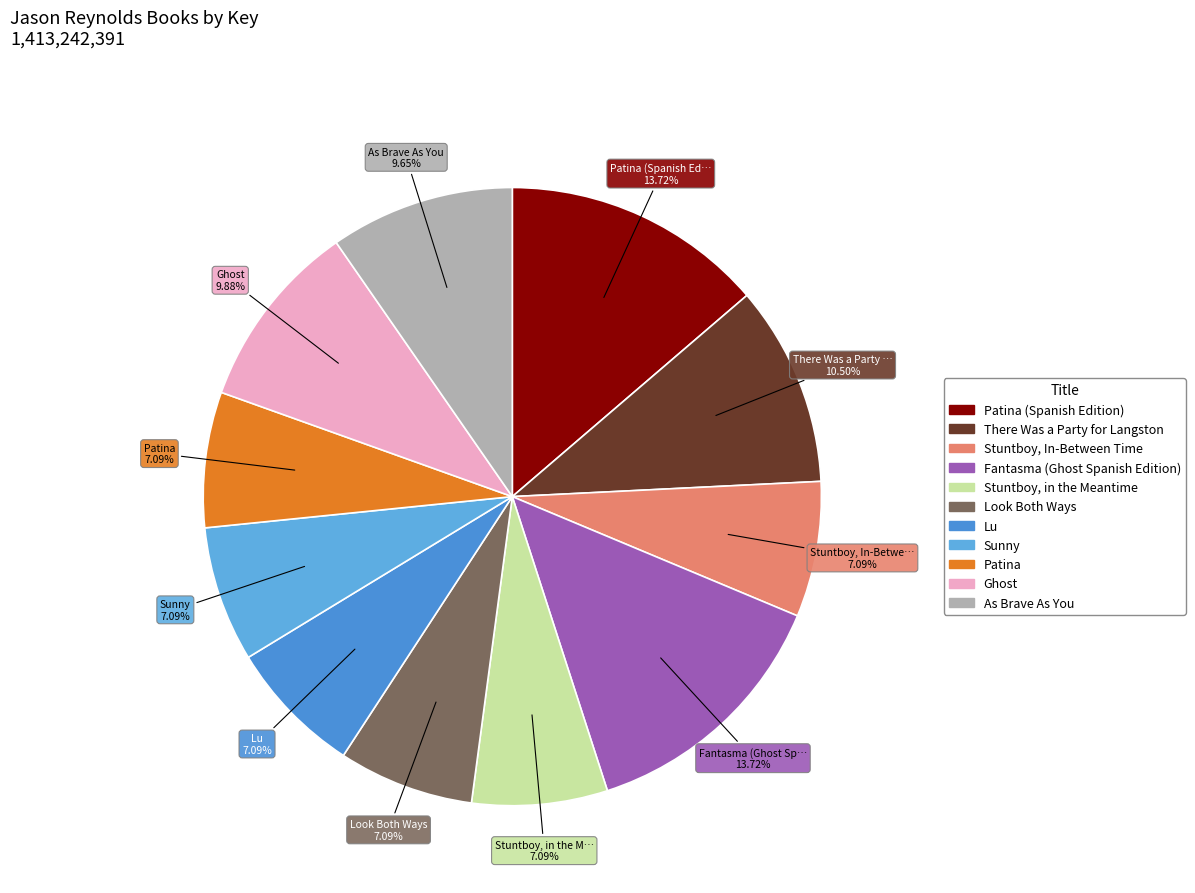

Rank the categories by value from lowest to highest.

Patina, Sunny, Lu, Look Both Ways, Stuntboy, in the Meantime, Stuntboy, In-Between Time, As Brave As You, Ghost, There Was a Party for Langston, Fantasma (Ghost Spanish Edition), Patina (Spanish Edition)